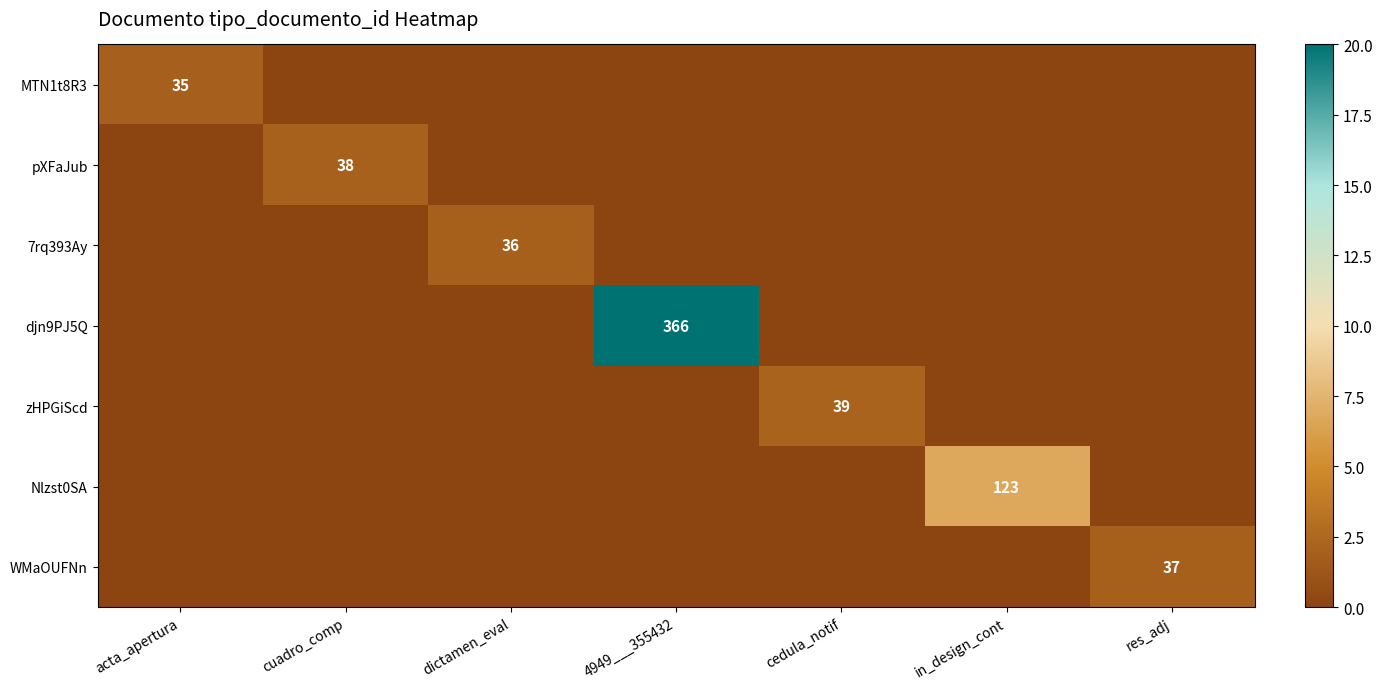

Which has a higher value, res_adj or cuadro_comp?

res_adj